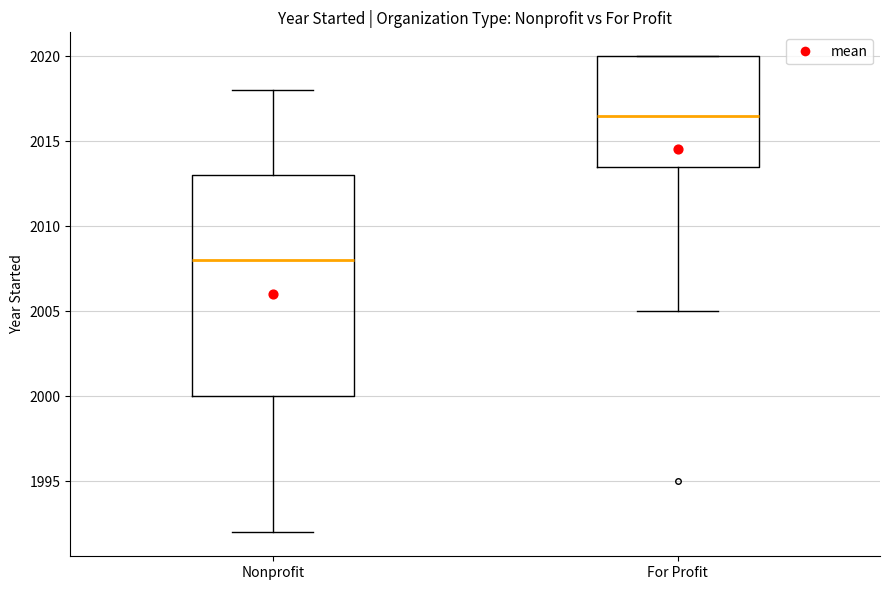

Comparing the boxes themselves (not the whiskers), which one is the tallest?

Nonprofit